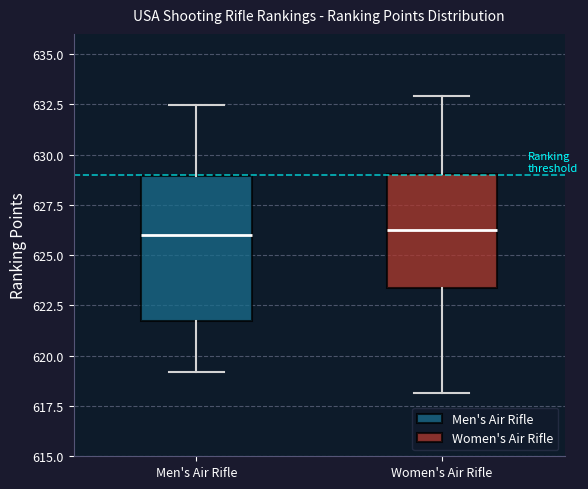

Reading left to right, transcribe this box plot: for each box, give where its median line is, the range the box spans, and where its two whiskers end, as read against the y-axis. The values are not printed on the chart, so give them approximately, as read against the axis.

Men's Air Rifle: median 626.0, box 622.0 to 629.0, whiskers 619.0 to 632.5
Women's Air Rifle: median 626.5, box 623.5 to 629.0, whiskers 618.0 to 633.0